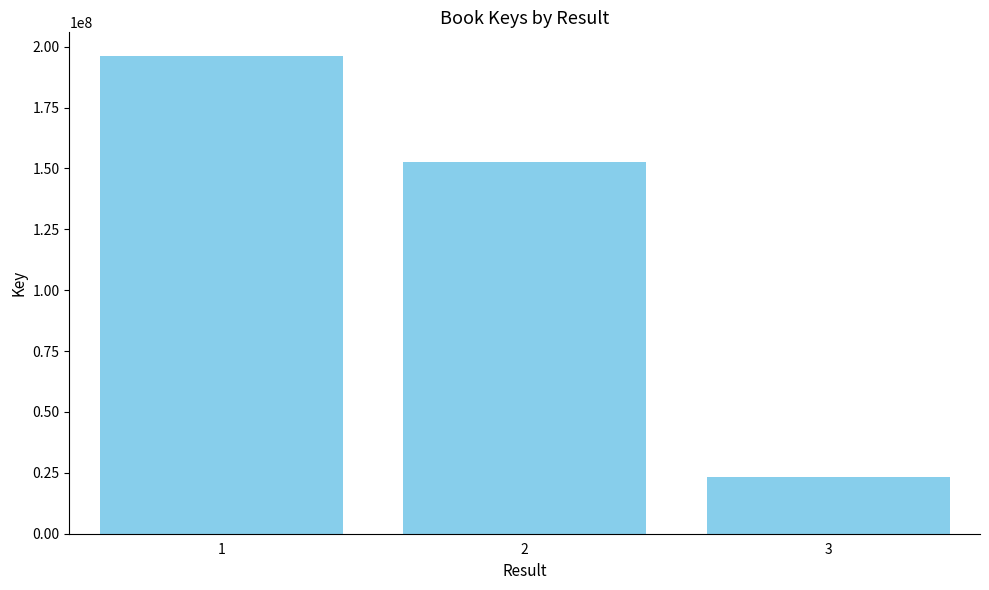

Between 3 and 1, which is larger?

1